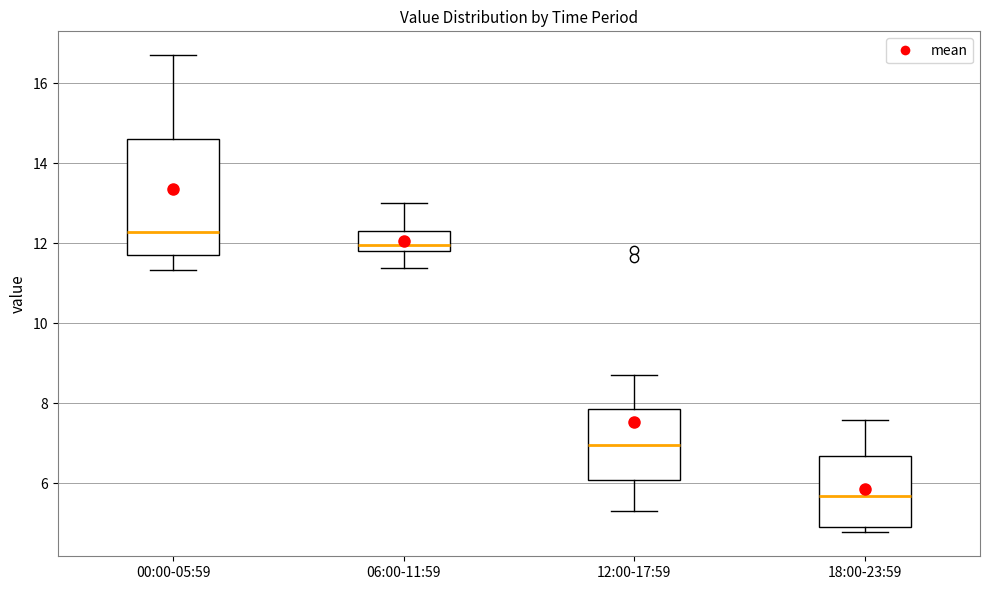

Reading left to right, read every box against the y-axis: the position of its median line, the range the box covers, and the ends of its whiskers. The values are not printed on the chart, so give them approximately, as read against the axis.

00:00-05:59: median 12.2, box 11.6 to 14.6, whiskers 11.4 to 16.8
06:00-11:59: median 12.0, box 11.8 to 12.4, whiskers 11.4 to 13.0
12:00-17:59: median 7.0, box 6.0 to 7.8, whiskers 5.4 to 8.8
18:00-23:59: median 5.6, box 5.0 to 6.6, whiskers 4.8 to 7.6